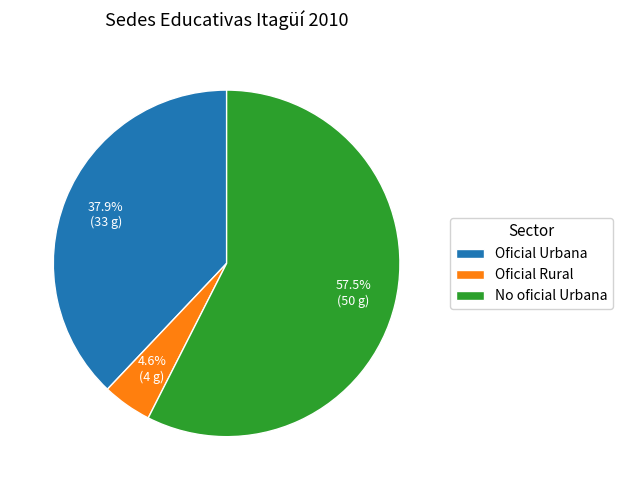

What portion of the pie excludes Oficial Urbana?

62.1%